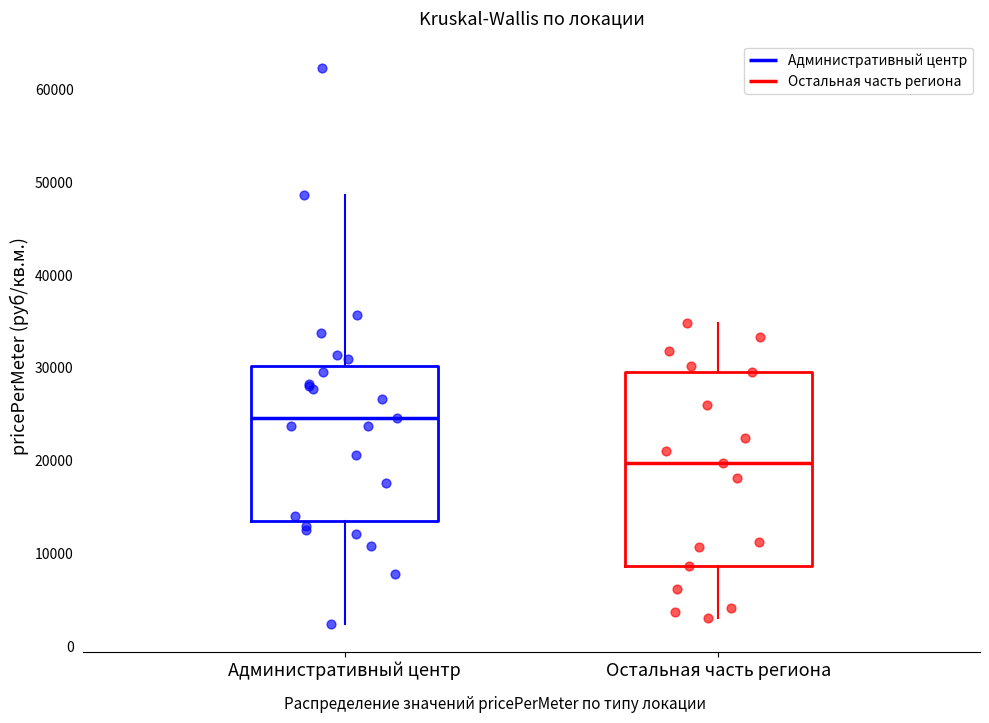

Where does the median line of the box for Остальная часть региона sit on the y-axis? The values are not printed on the chart, so give them approximately, as read against the axis.

20000